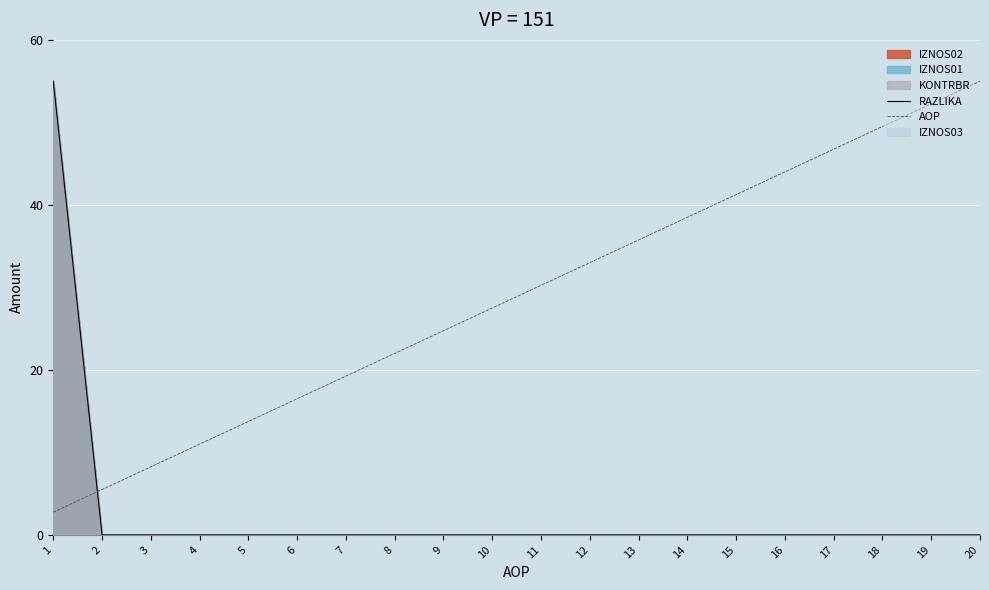

True or false: AOP and RAZLIKA cross at least once.

True